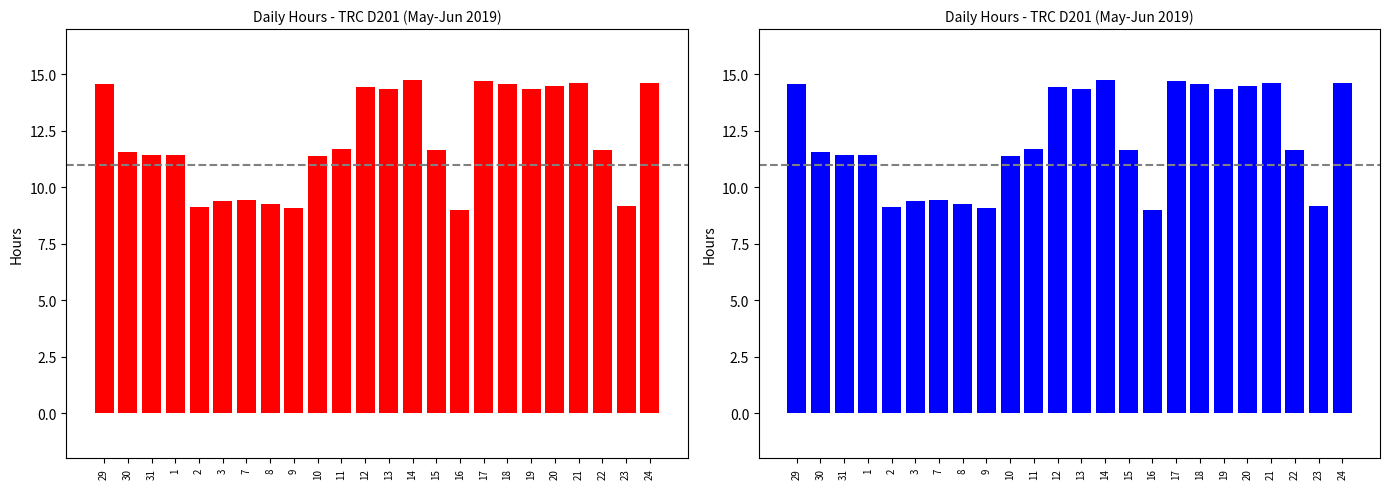

At which label is the value closest to 11?

10